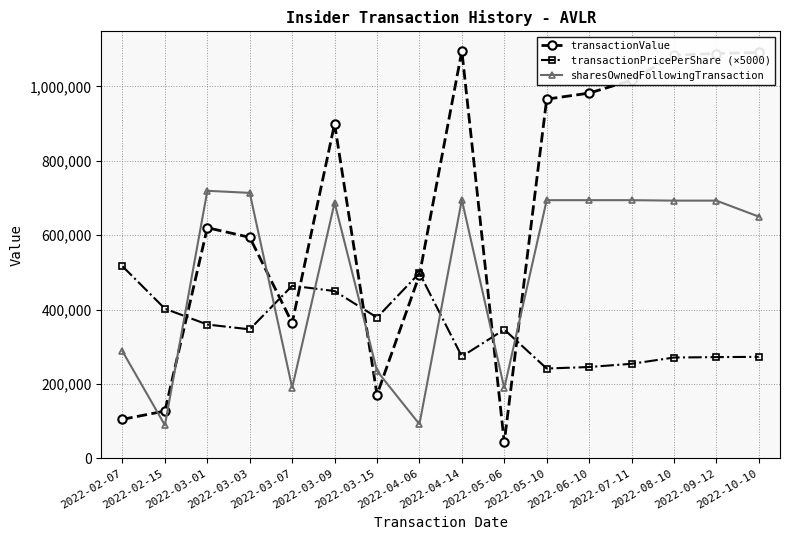

Is this an area chart (filled region under the line)?

No